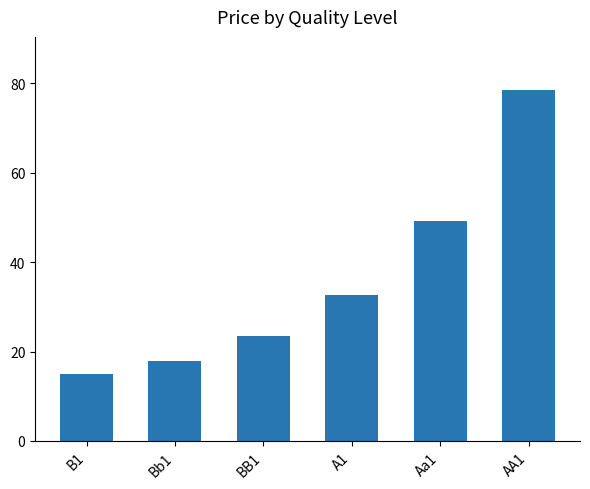

Reading left to right, what are all the values shown in this chart?

B1=15.0	Bb1=18.0	BB1=23.4	A1=32.8	Aa1=49.1	AA1=78.6